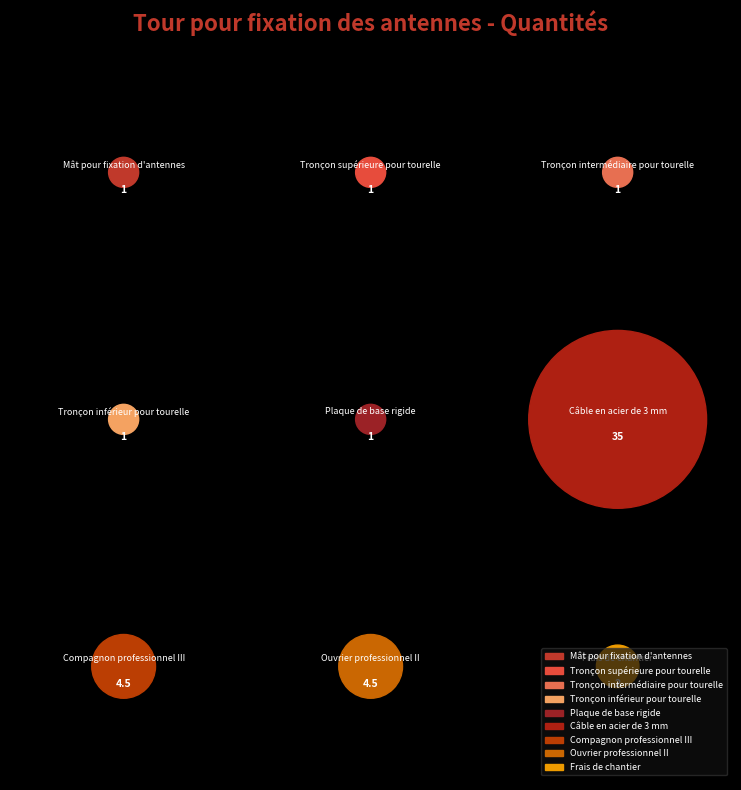

How many slices are in this pie chart?

9